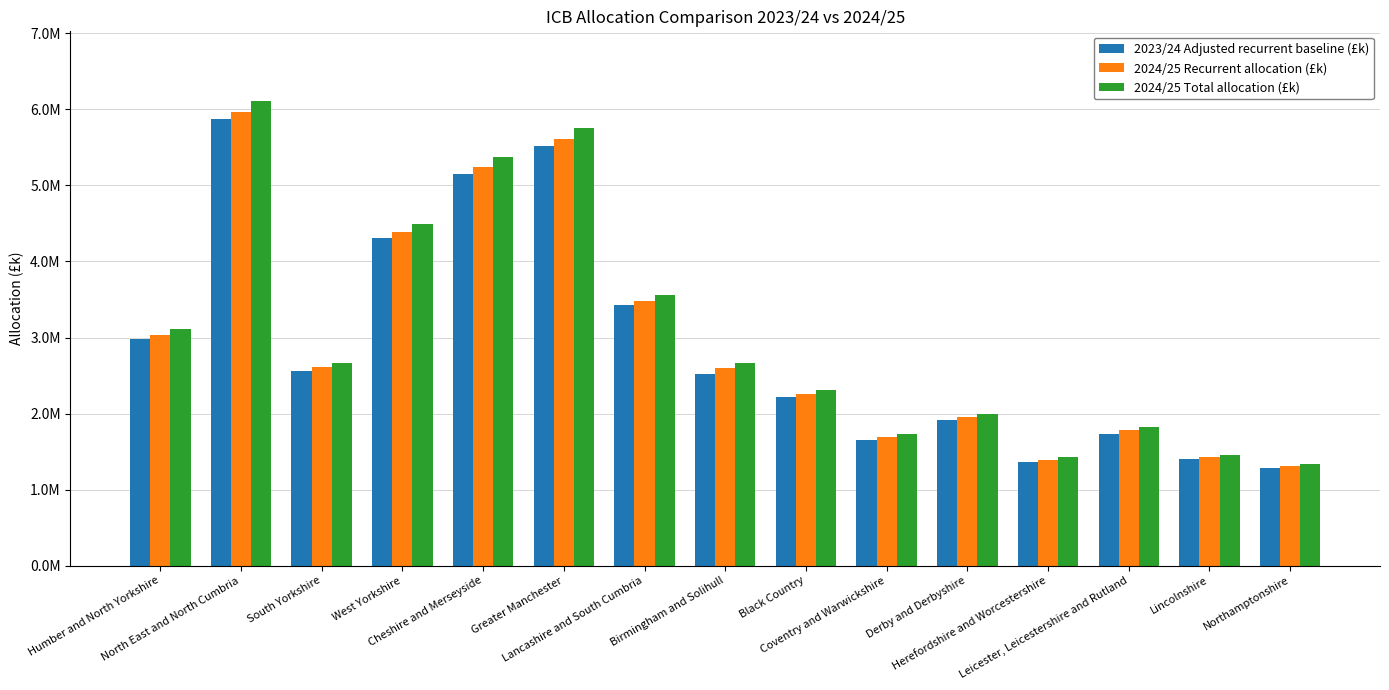

True or false: 2024/25 Total allocation (£k) has a value of 1561720.6 at North East and North Cumbria.

False